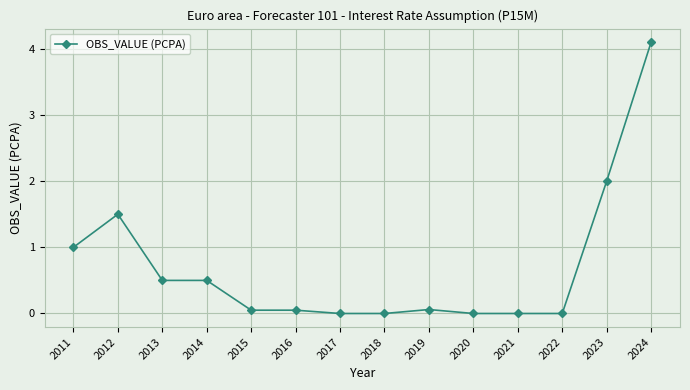

The chart shows a value of 1.0 at 2011. True or false?

True